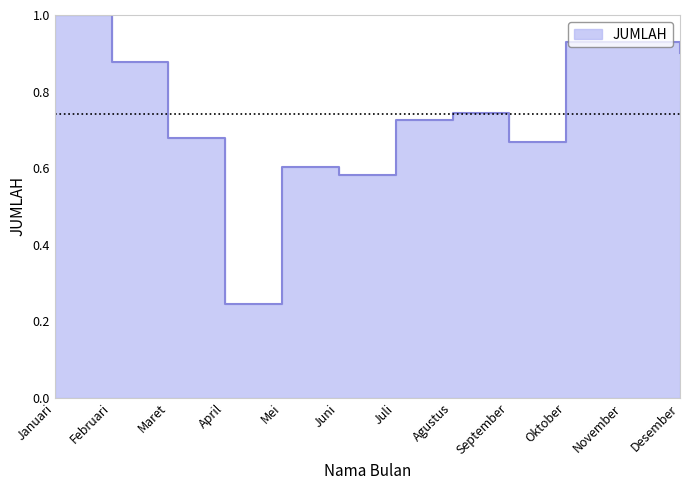

What is the change in value from Juli to Oktober?

+0.2